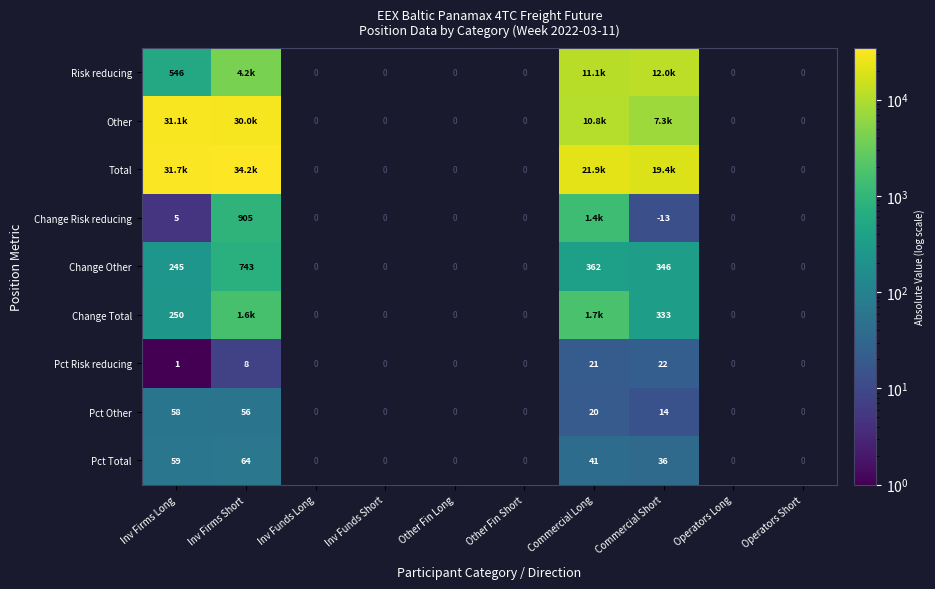

The Change Risk reducing series shows 905.0 at Inv Firms Short. True or false?

True